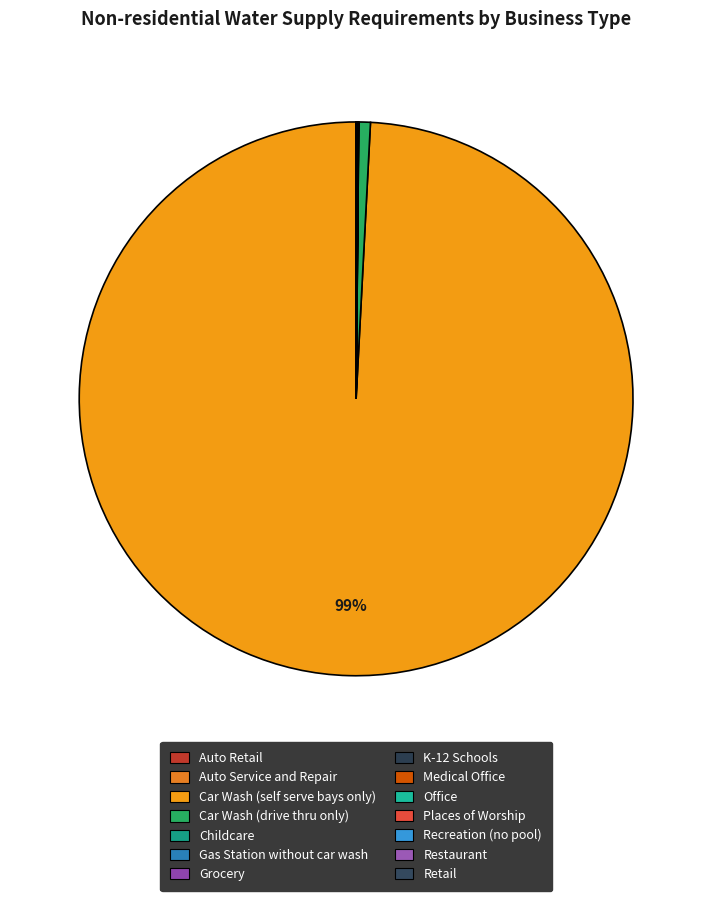

What is the change in value from K-12 Schools to Restaurant?

+134